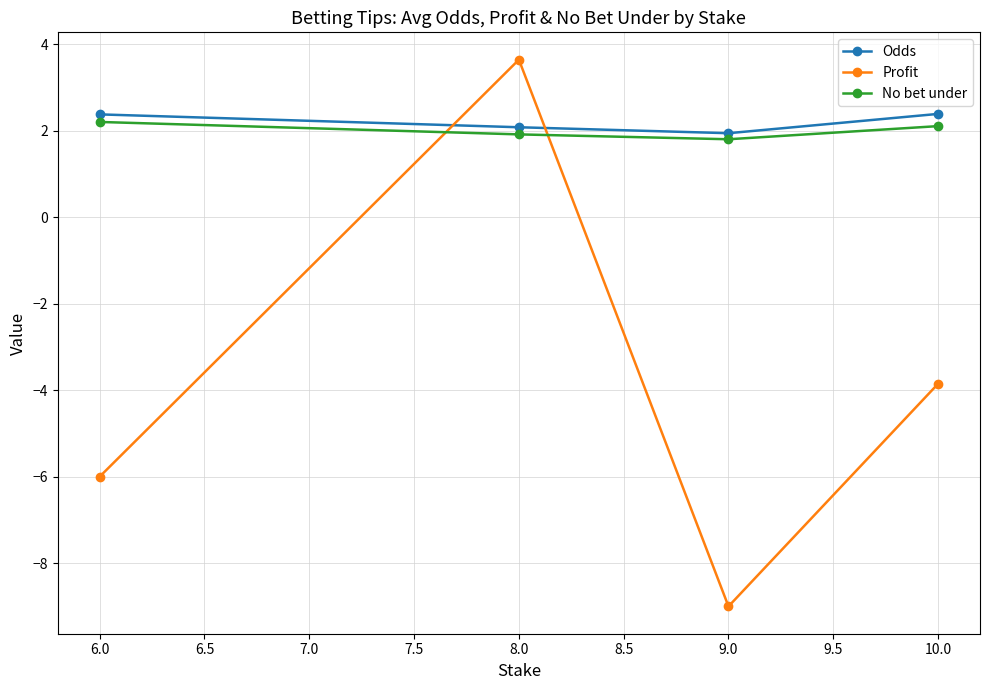

What is the average value of the Odds series?

2.2